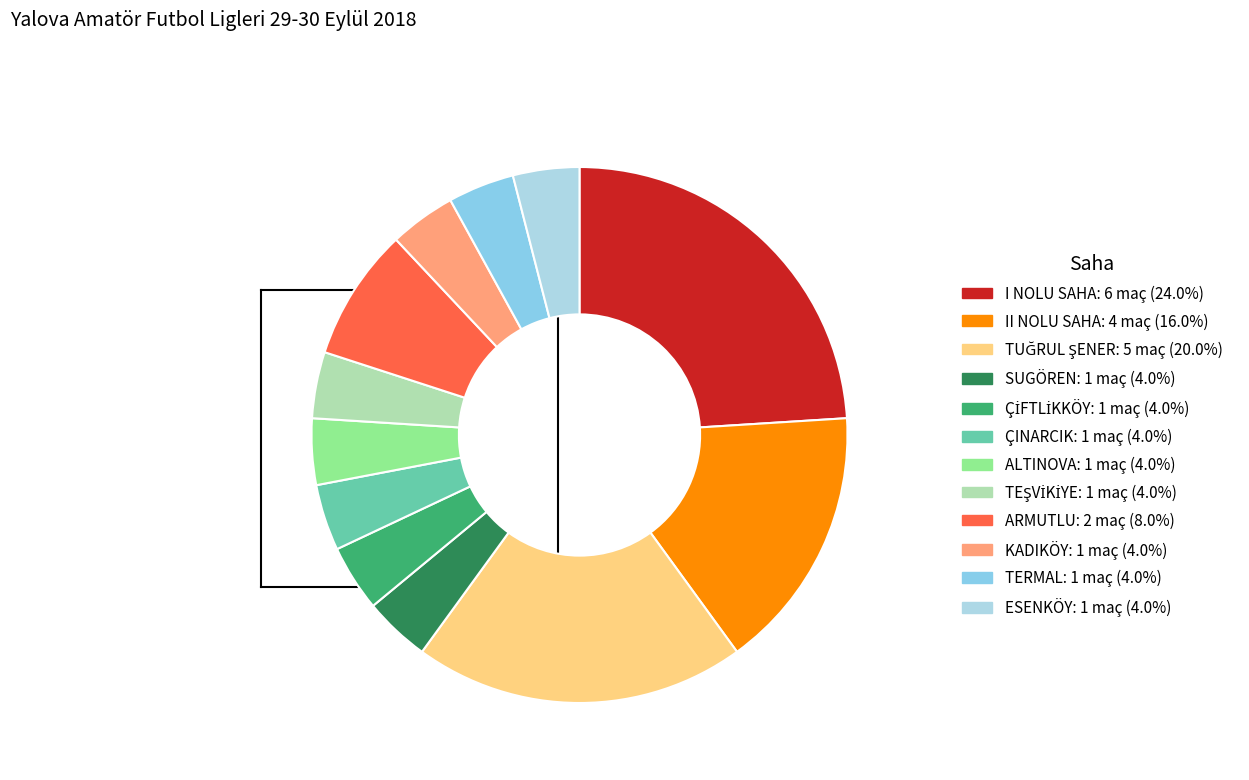

What percentage do I NOLU SAHA and II NOLU SAHA together represent?

40.0%